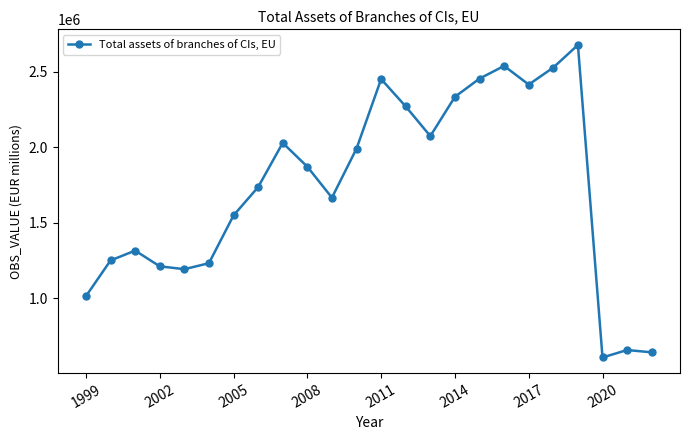

What is the value of the 15th point from the left?

2073079.0